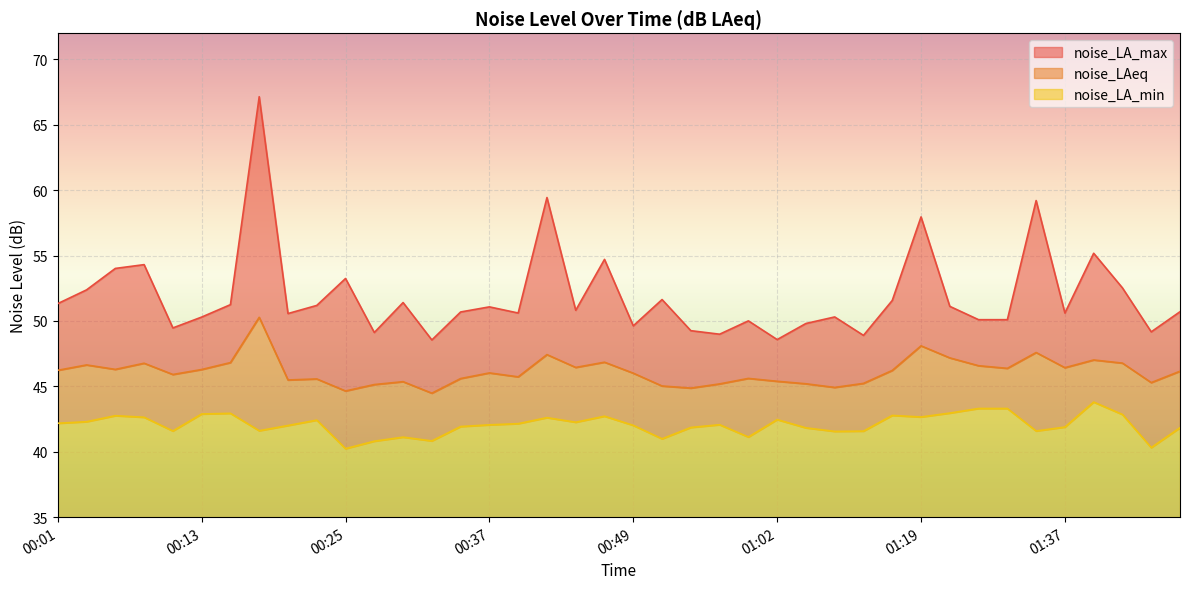

True or false: noise_LAeq and noise_LA_max intersect in this chart.

False